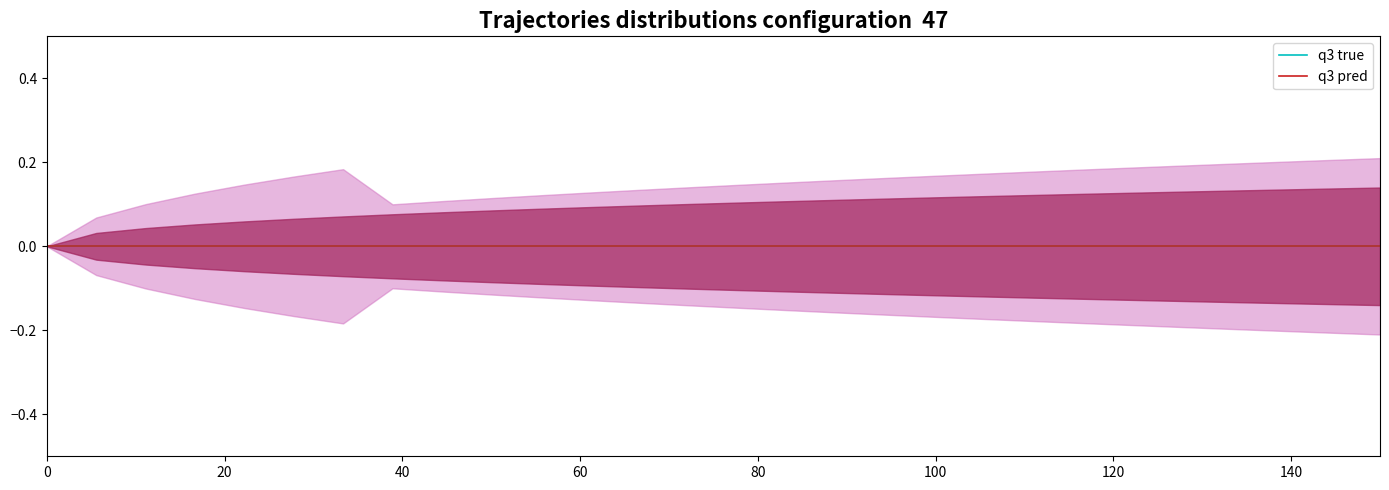

True or false: Num. loc. (q3 pred) and Num. obs. (q3 true) intersect in this chart.

False